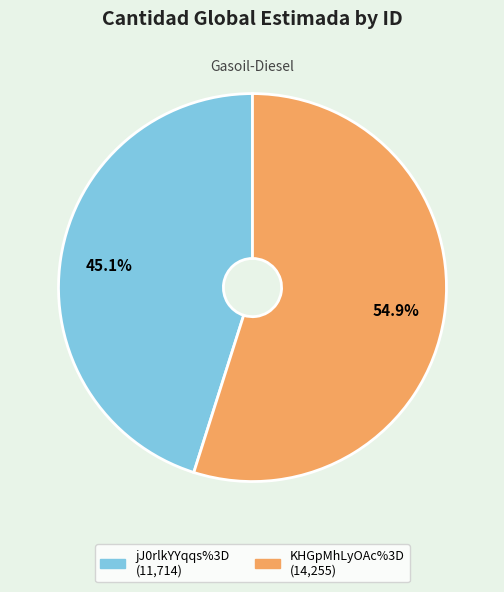

Between KHGpMhLyOAc%3D and jJ0rlkYYqqs%3D, which is larger?

KHGpMhLyOAc%3D